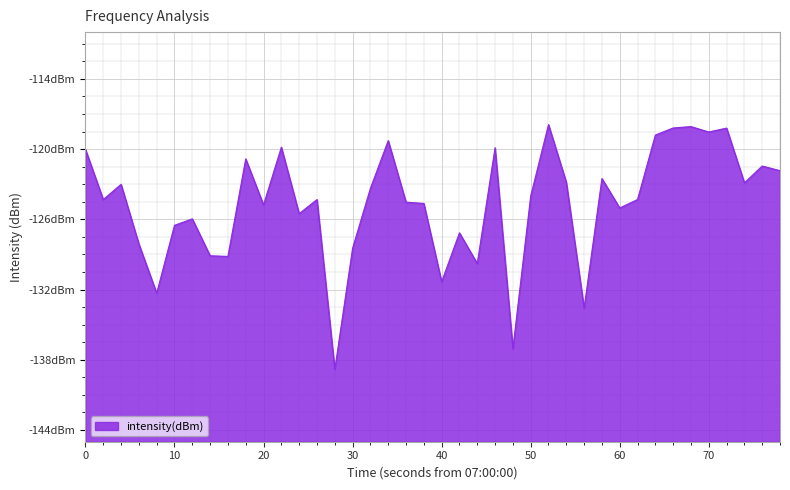

Count the number of data series in this chart.

1